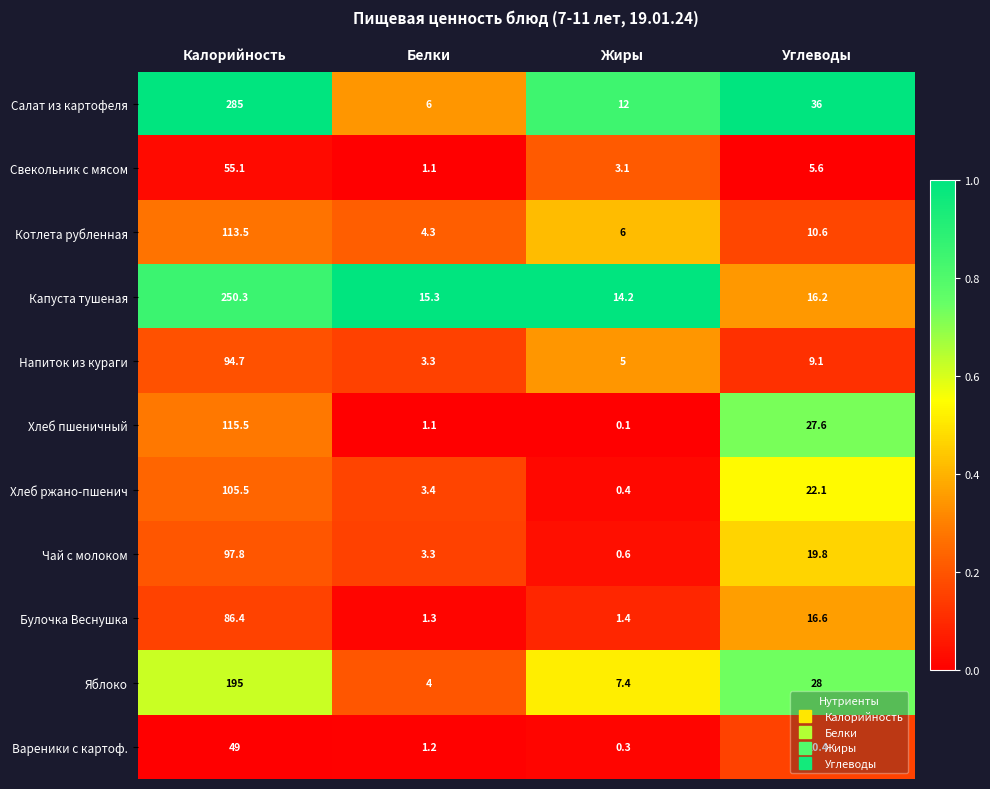

True or false: Чай с молоком has a value of 97.8 at Калорийность.

True